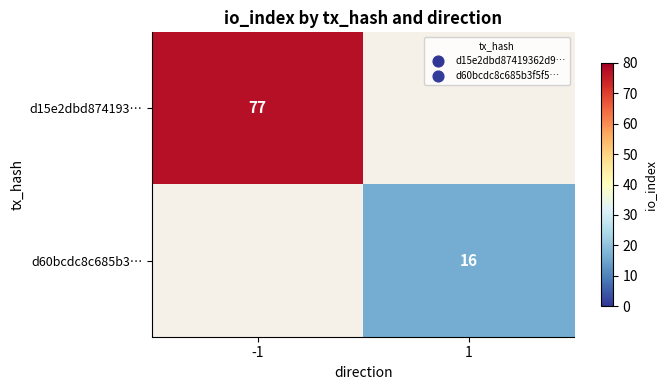

Is it true that d15e2dbd874193… equals 77 at -1?

True